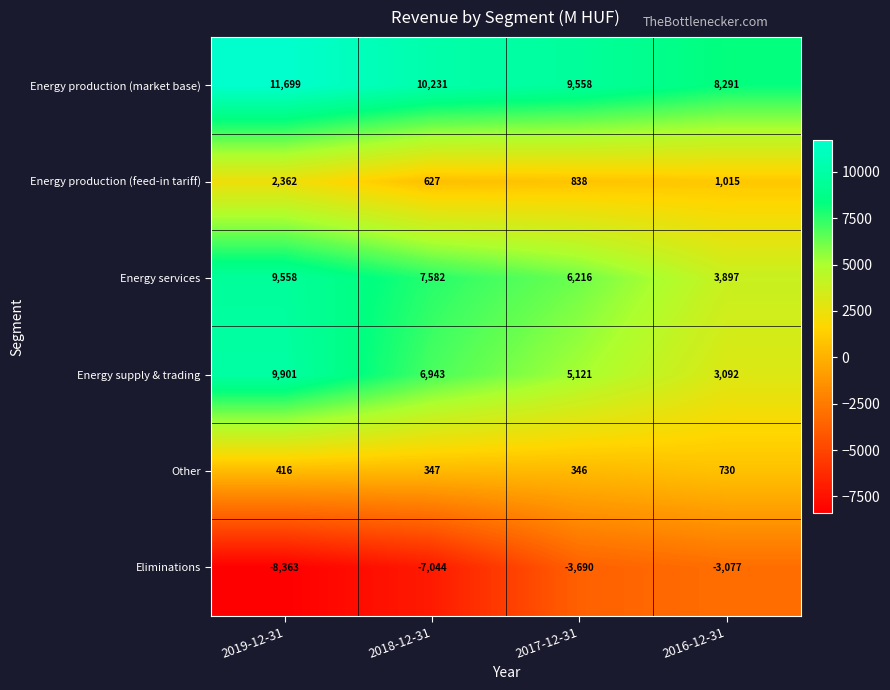

What is the difference between the second highest and minimum values in the Energy supply & trading series?

3851